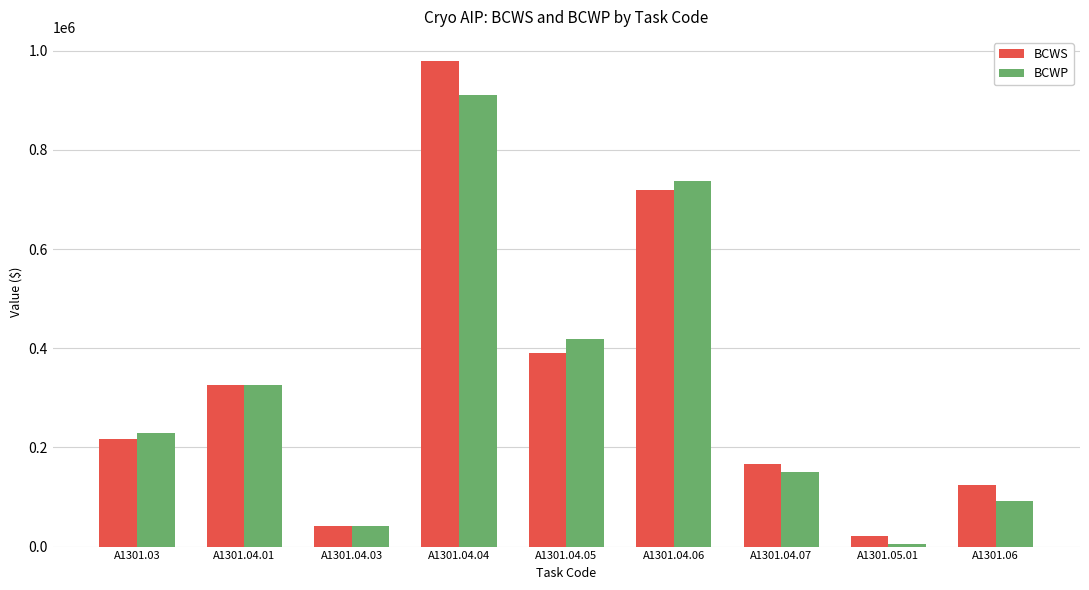

Which series has the widest spread of values?

BCWS